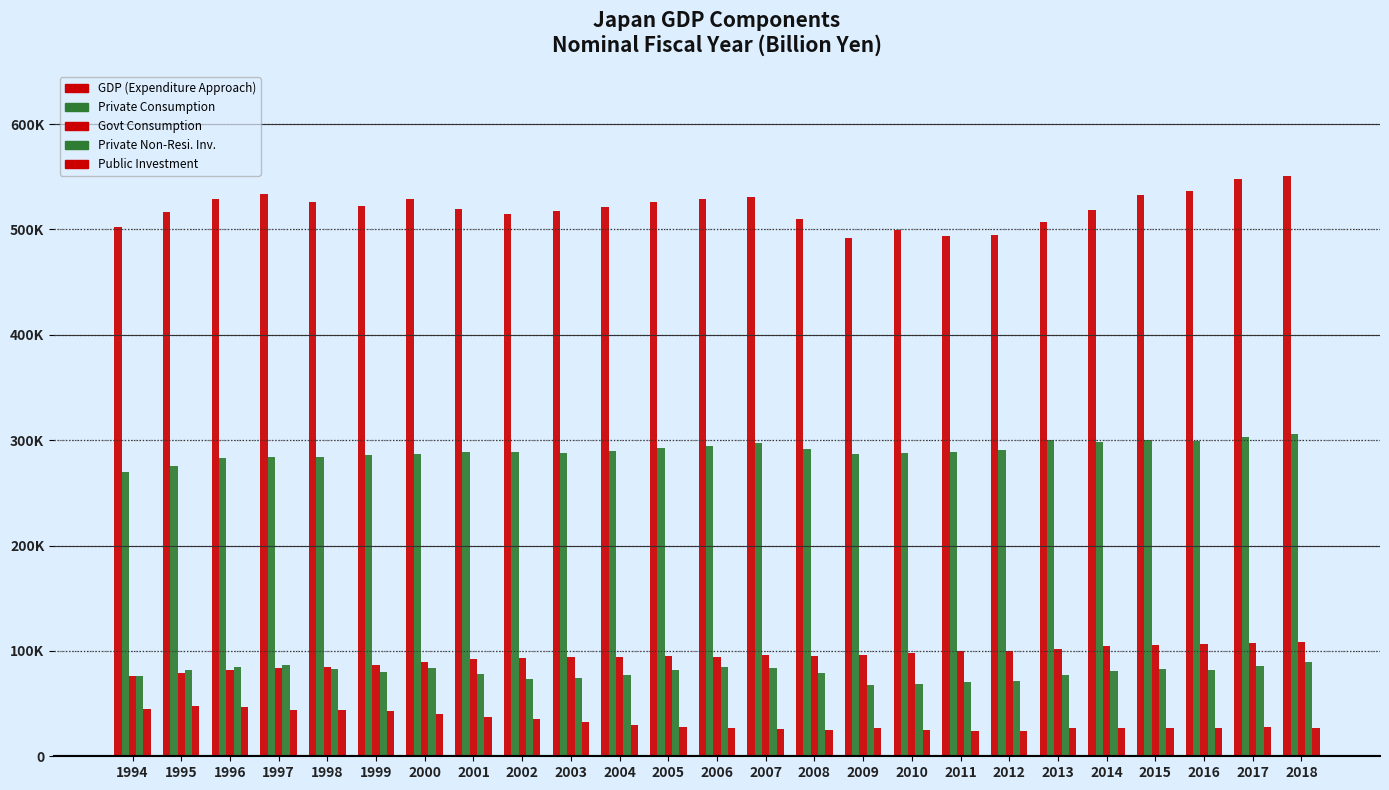

Are the bars grouped side by side (vs. stacked)?

Yes